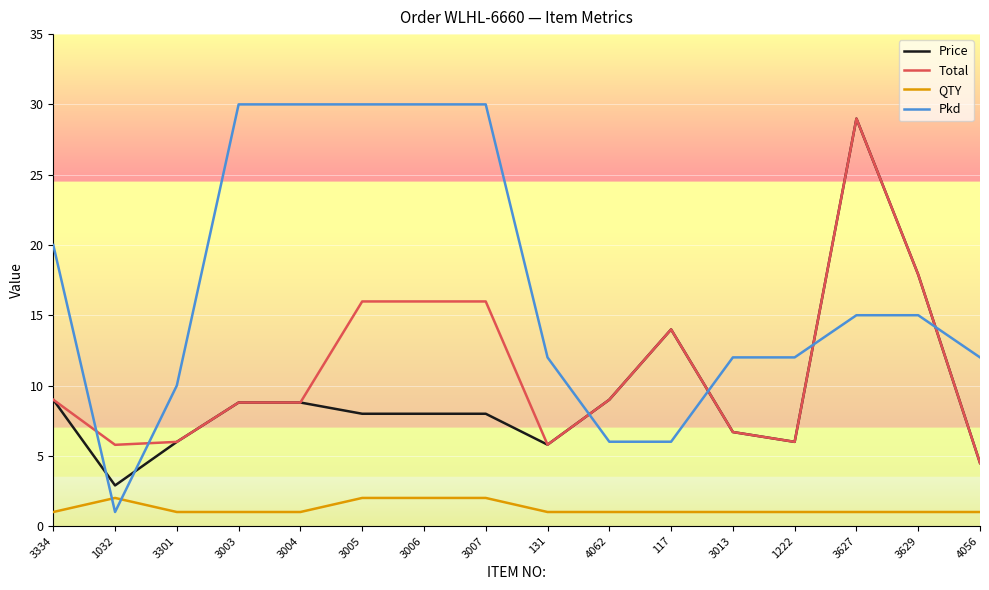

True or false: QTY and Price cross at least once.

False